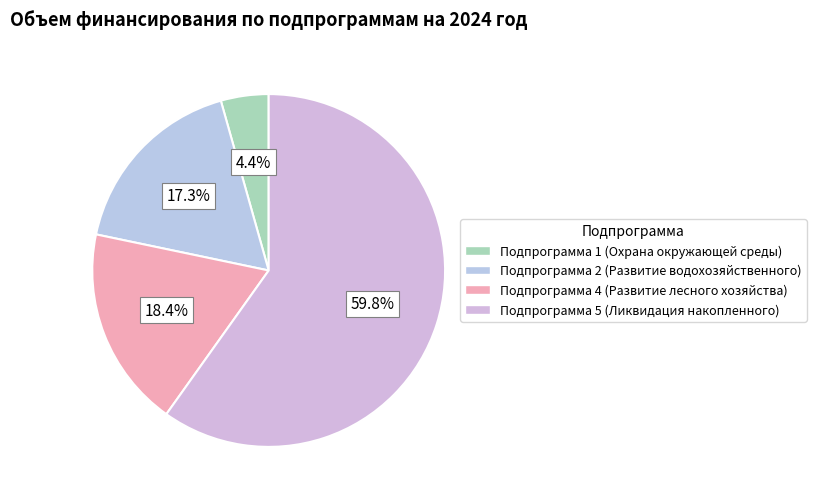

Approximately how many times larger is the value at Подпрограмма 5 (Ликвидация накопленного) compared to Подпрограмма 1 (Охрана окружающей среды)?

13.7